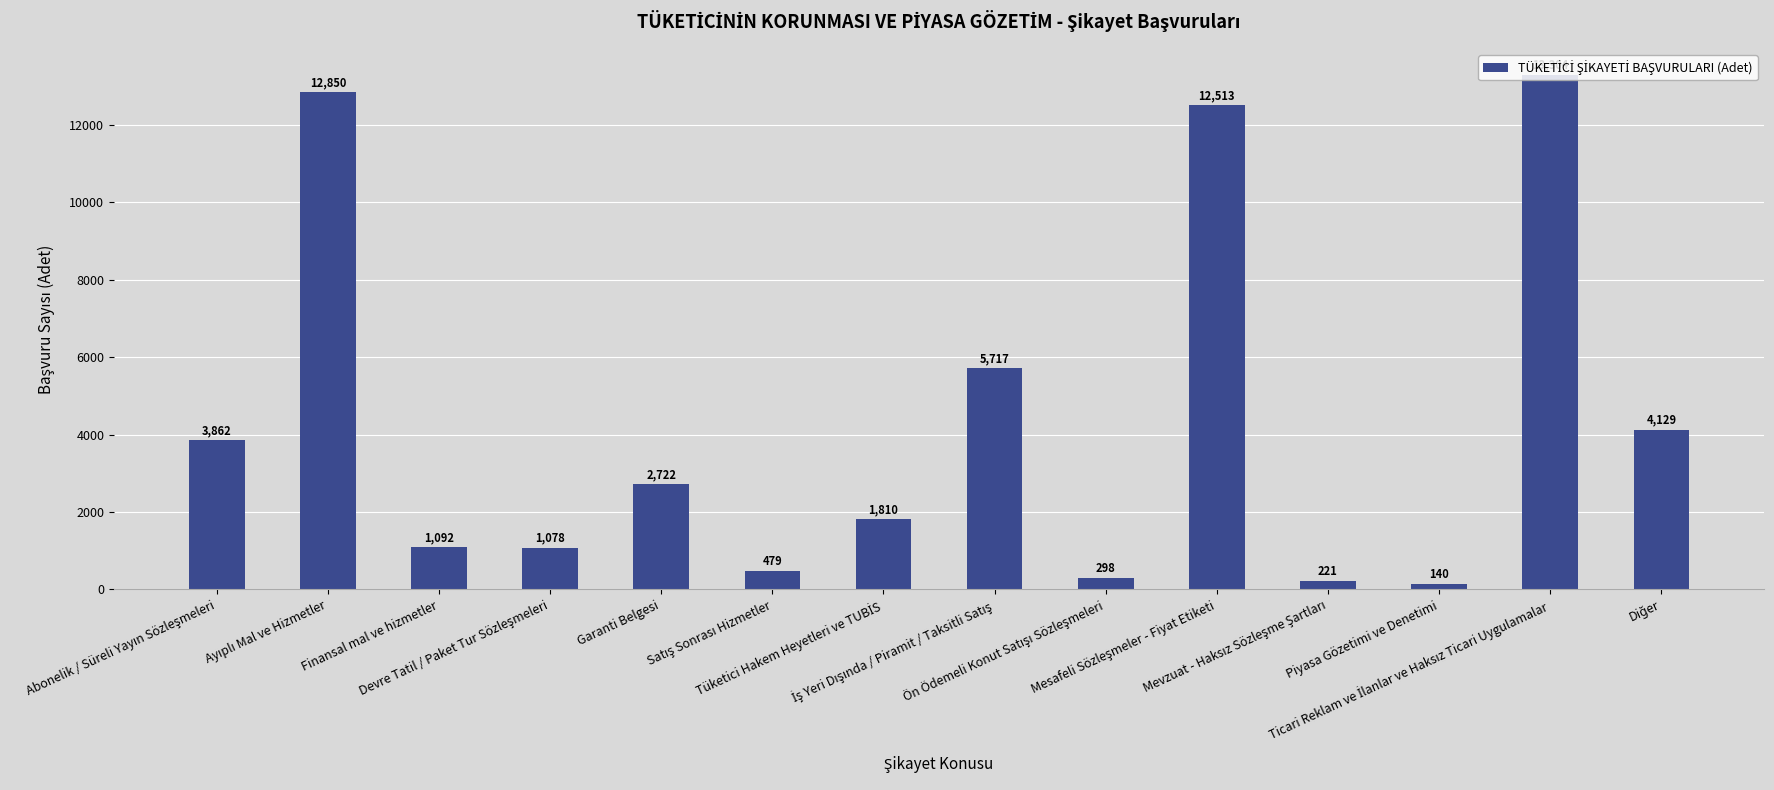

What is the difference between the maximum and minimum values?

13164